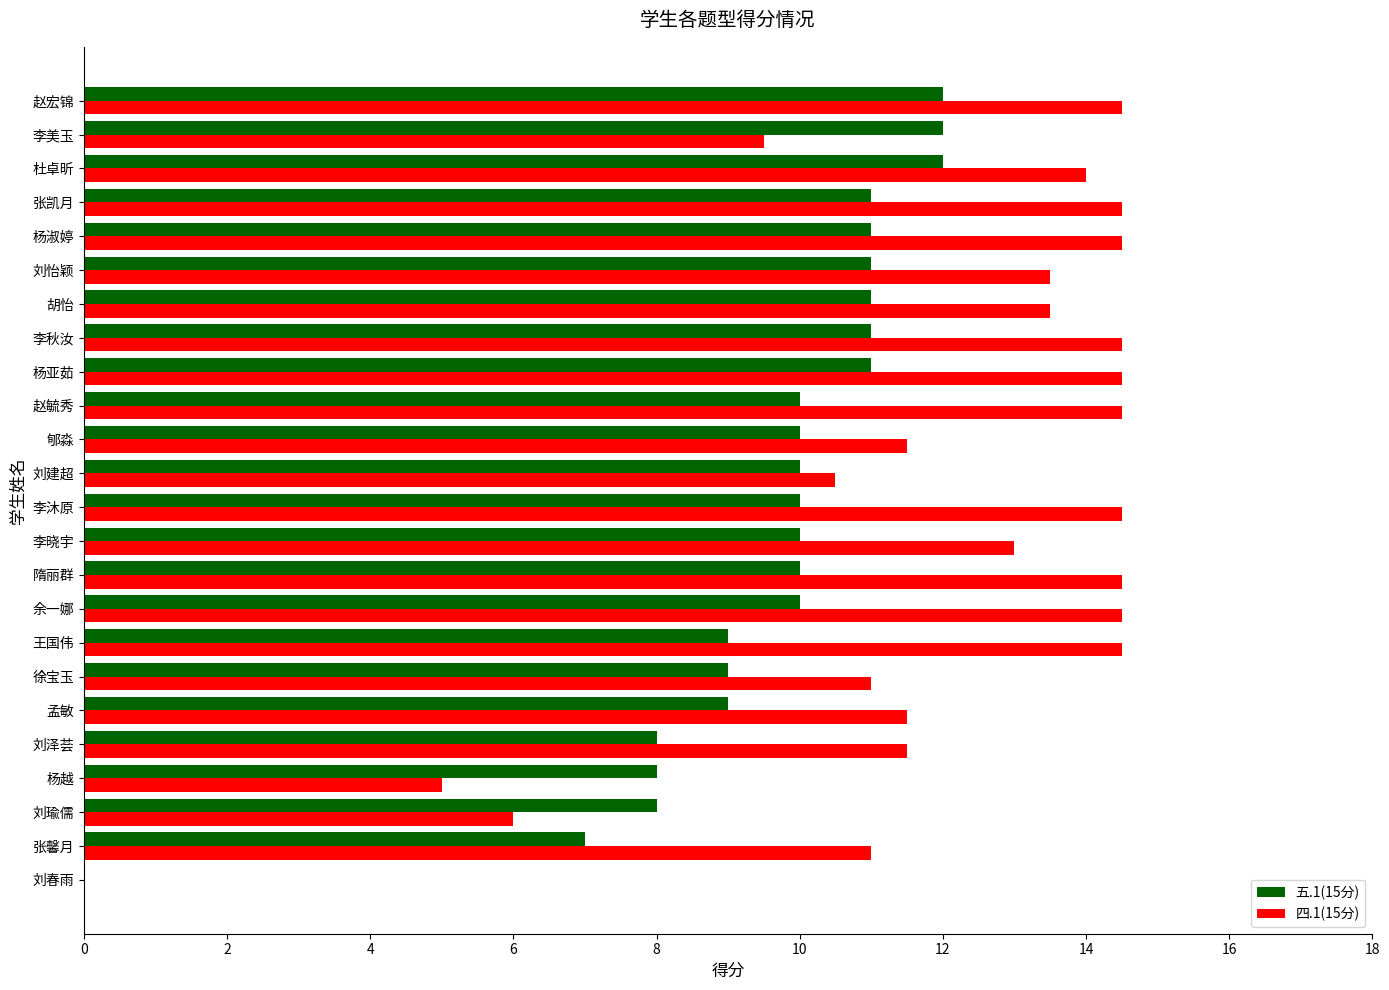

Which series has the largest total across all categories?

四.1(15分)